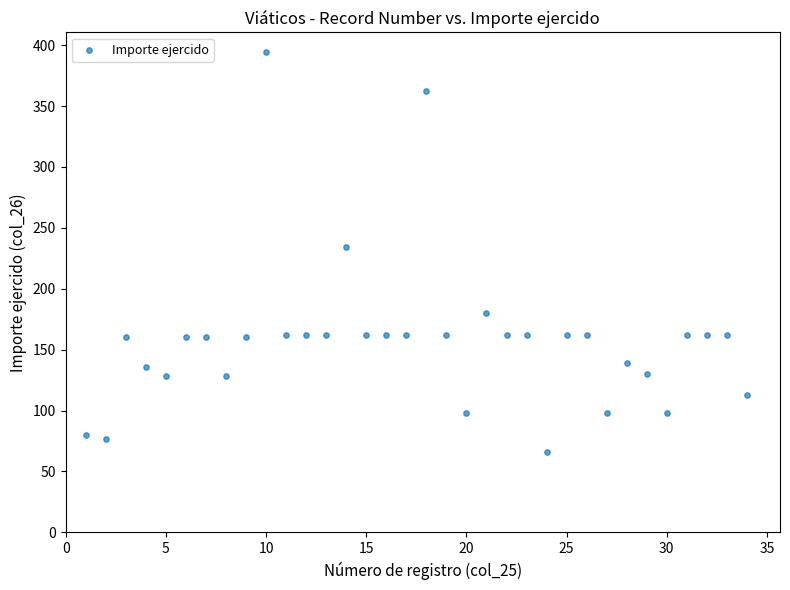

What is the range of Y values (max minus min)?

328